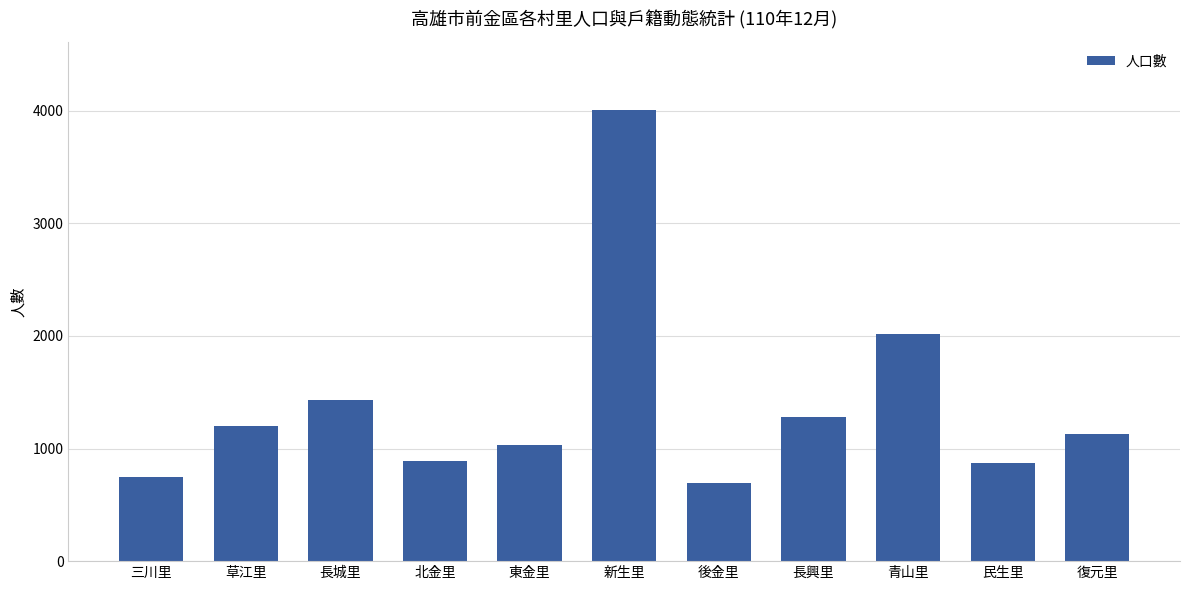

What is the change in value from 草江里 to 長城里?

+235